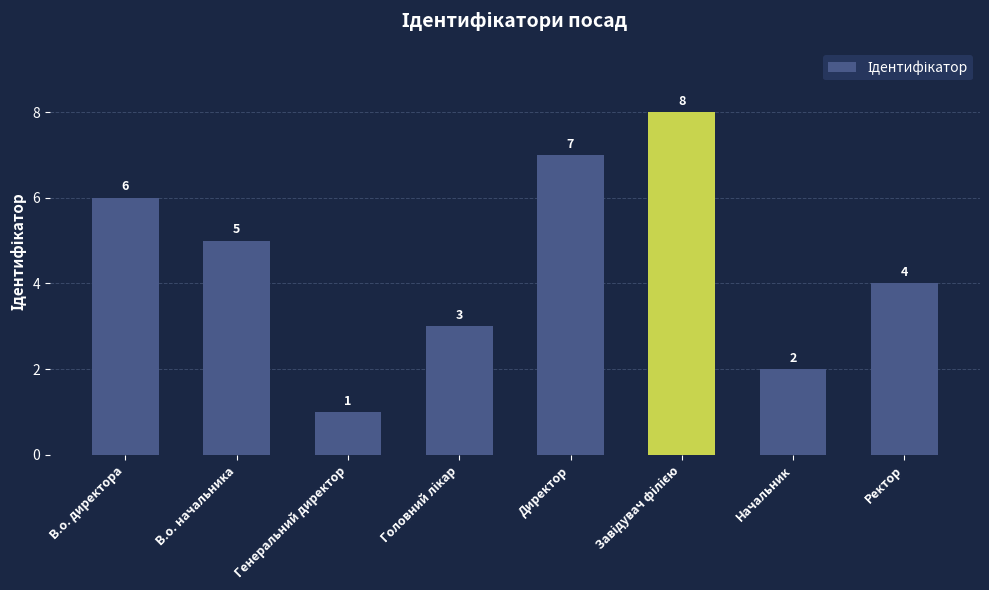

What position from the left is Генеральний директор?

3